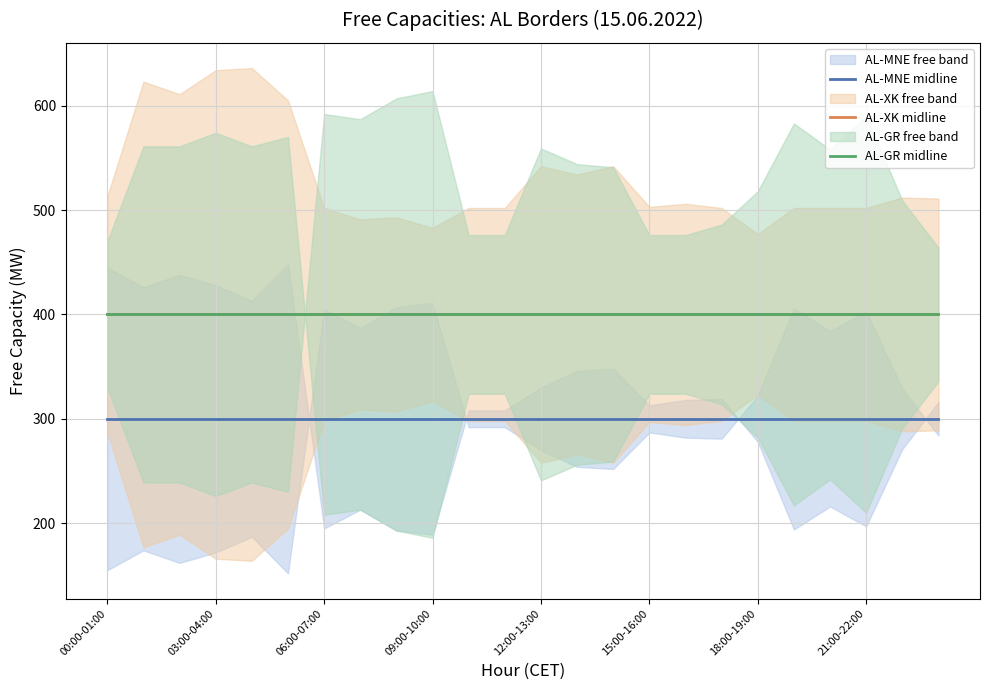

What position from the left is 21:00-22:00?

8